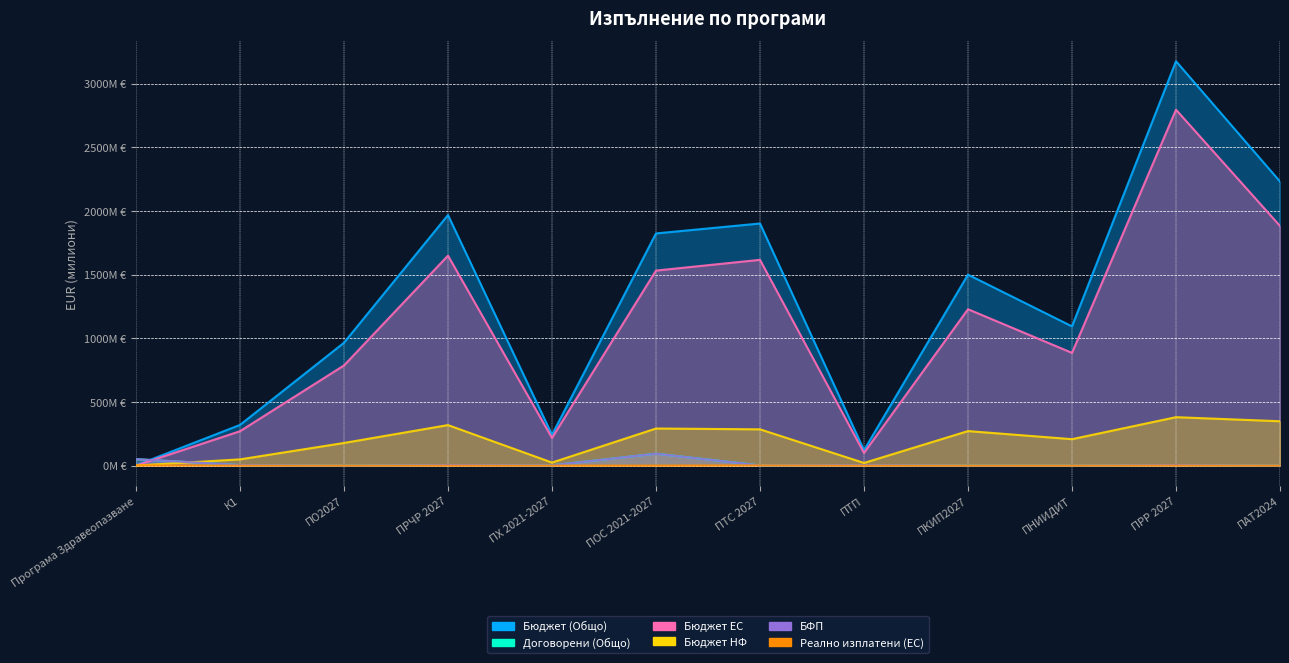

Reading right to left, extract all data points from this chart.

Бюджет (Общо): ПАТ2024=2230.7	ПРР 2027=3175.1	ПНИИДИТ=1093.4	ПКИП2027=1499.6	ПТП=121.5	ПТС 2027=1901.2	ПОС 2021-2027=1823.2	ПХ 2021-2027=242.1	ПРЧР 2027=1967.5	ПО2027=964.9	К1=319.6	Програма Здравеопазване=2.1
Договорени (Общо): ПАТ2024=0.2	ПРР 2027=4.8	ПНИИДИТ=0.5	ПКИП2027=1.0	ПТП=4.2	ПТС 2027=2.2	ПОС 2021-2027=93.7	ПХ 2021-2027=2.6	ПРЧР 2027=4.9	ПО2027=0.0	К1=4.7	Програма Здравеопазване=51.1
Бюджет ЕС: ПАТ2024=1882.0	ПРР 2027=2794.5	ПНИИДИТ=885.5	ПКИП2027=1228.2	ПТП=100.3	ПТС 2027=1616.0	ПОС 2021-2027=1531.6	ПХ 2021-2027=217.9	ПРЧР 2027=1648.9	ПО2027=786.8	К1=270.3	Програма Здравеопазване=1.0
Бюджет НФ: ПАТ2024=348.6	ПРР 2027=380.6	ПНИИДИТ=207.9	ПКИП2027=271.4	ПТП=21.2	ПТС 2027=285.2	ПОС 2021-2027=291.6	ПХ 2021-2027=24.2	ПРЧР 2027=318.6	ПО2027=178.1	К1=49.3	Програма Здравеопазване=1.0
БФП: ПАТ2024=0.2	ПРР 2027=4.7	ПНИИДИТ=0.5	ПКИП2027=0.7	ПТП=4.2	ПТС 2027=1.9	ПОС 2021-2027=93.7	ПХ 2021-2027=2.6	ПРЧР 2027=4.9	ПО2027=0.0	К1=4.6	Програма Здравеопазване=50.9
Реално изплатени (ЕС): ПАТ2024=0.0	ПРР 2027=0.6	ПНИИДИТ=0.0	ПКИП2027=0.0	ПТП=-0.2	ПТС 2027=1.7	ПОС 2021-2027=0.3	ПХ 2021-2027=0.0	ПРЧР 2027=0.0	ПО2027=0.0	К1=0.1	Програма Здравеопазване=2.2